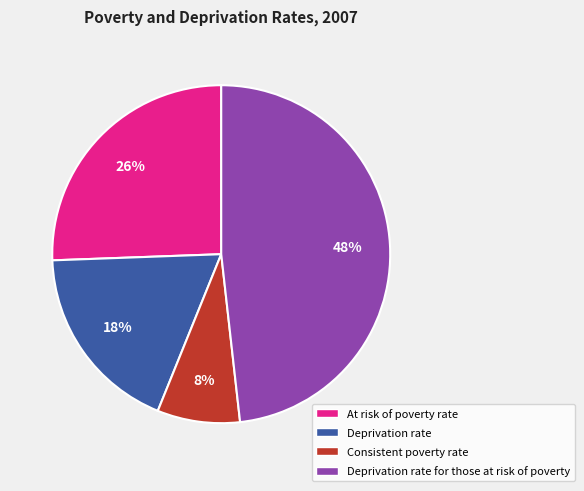

Is it true that Consistent poverty rate is 1% of the pie?

False